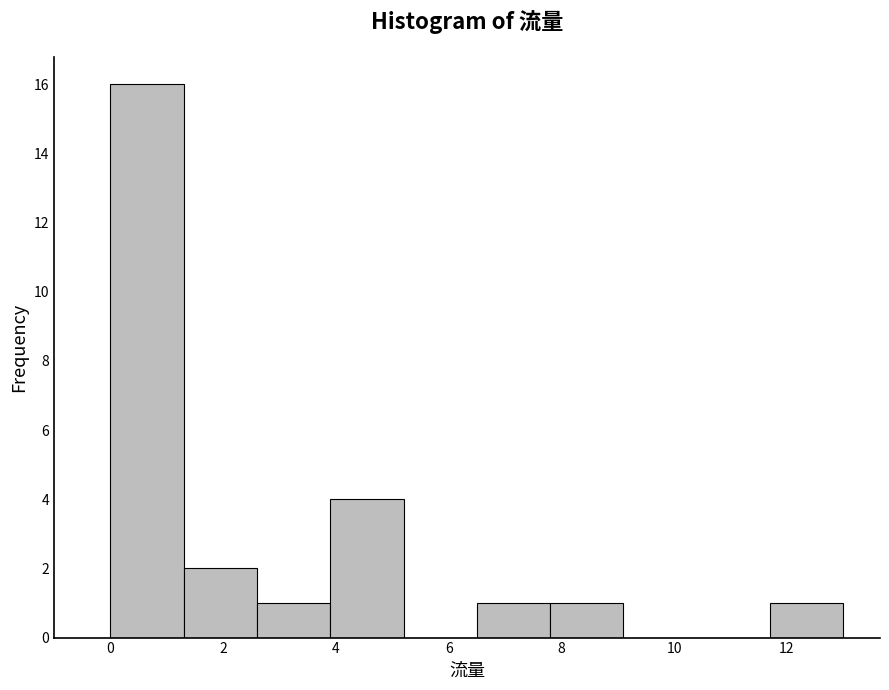

Over which range of the x-axis is the bar tallest?

0.0 to 1.3